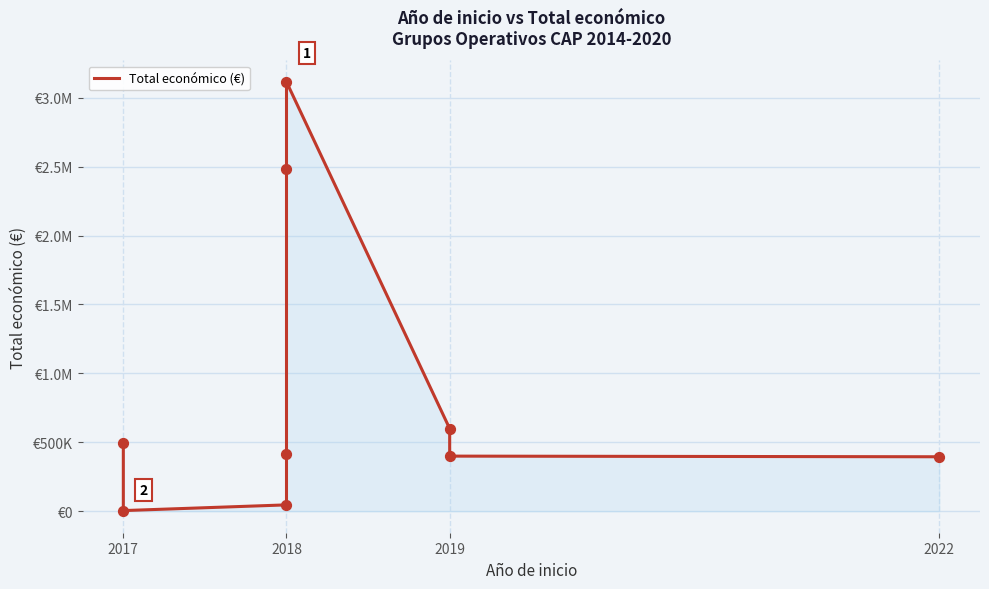

What is the change in value from 2017 to 2019?

+395225